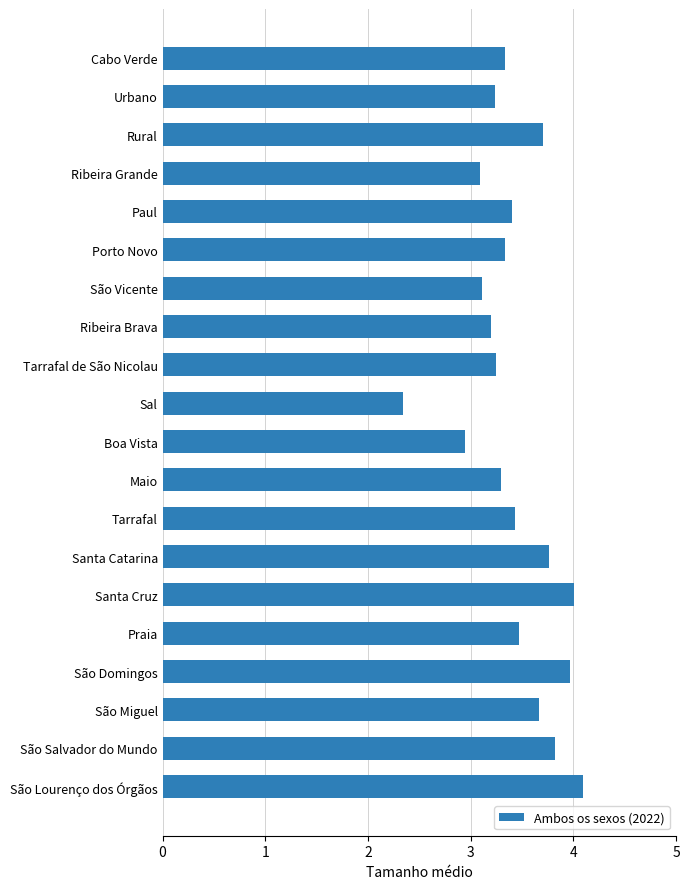

What is the sum of all values?

68.4